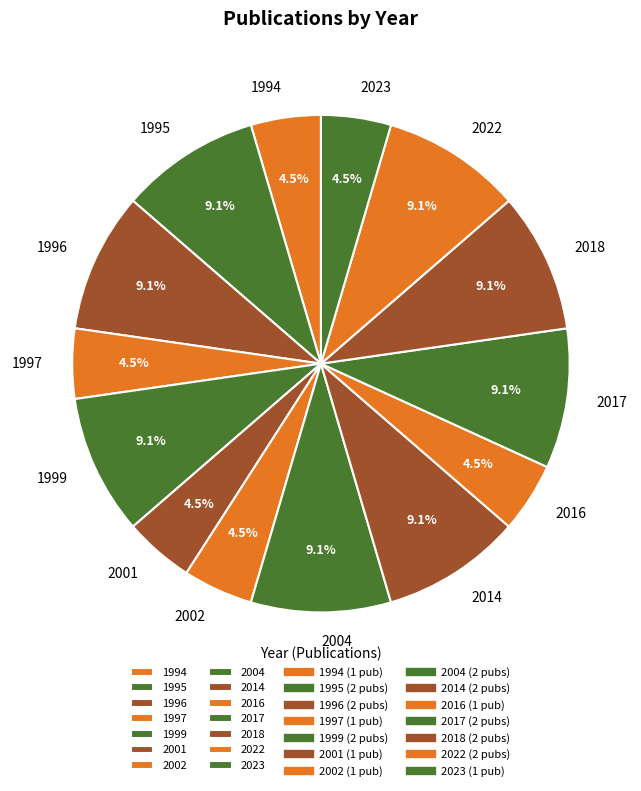

What percentage is NOT represented by 2014?

90.9%